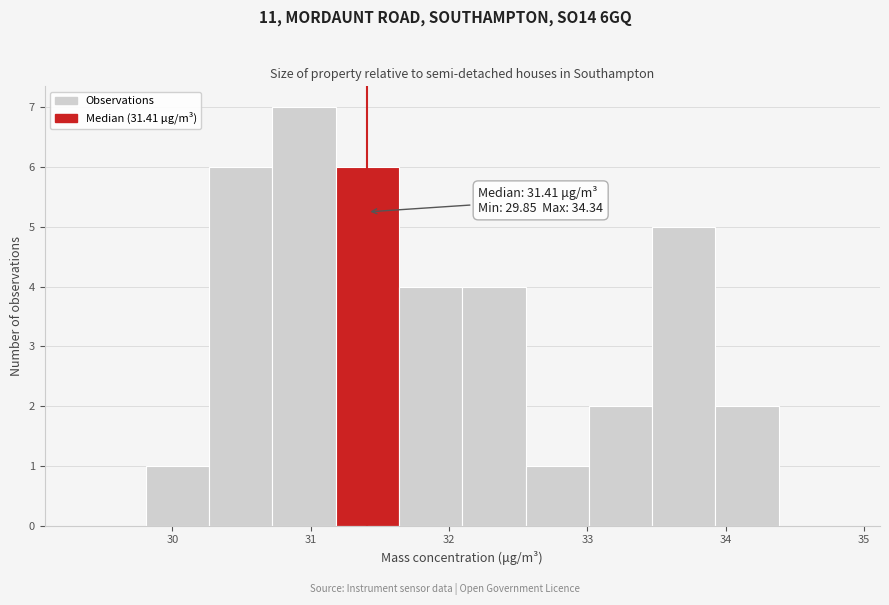

Over which range of the x-axis is the bar tallest?

30.7 to 31.2